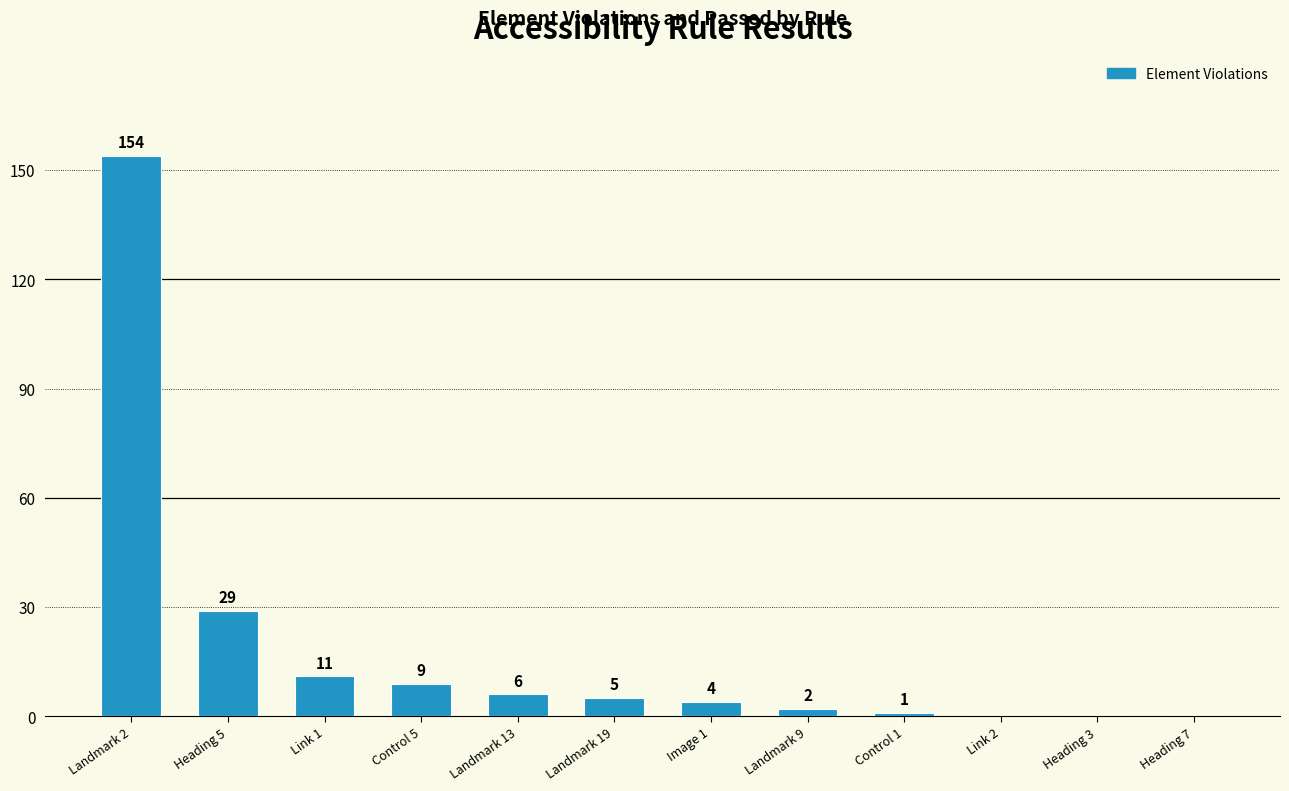

Reading left to right, transcribe all the data shown in this chart.

Landmark 2=154	Heading 5=29	Link 1=11	Control 5=9	Landmark 13=6	Landmark 19=5	Image 1=4	Landmark 9=2	Control 1=1	Link 2=0	Heading 3=0	Heading 7=0